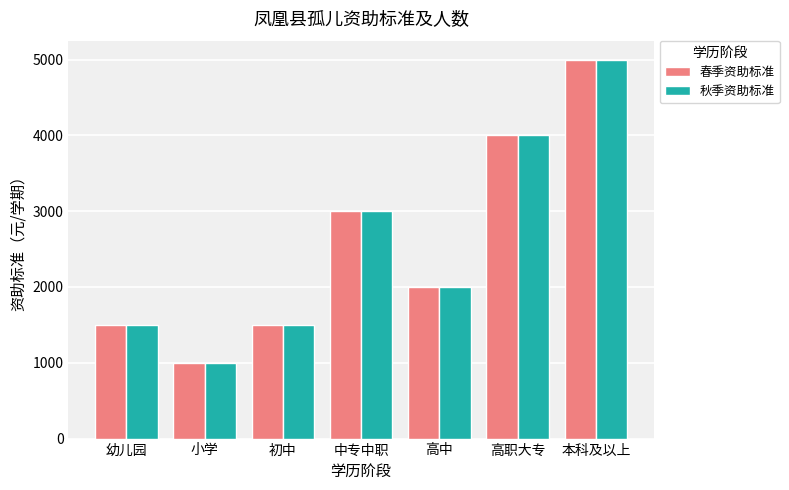

Reading left to right, list all the values displayed in this chart.

春季资助标准: 1500	1000	1500	3000	2000	4000	5000
秋季资助标准: 1500	1000	1500	3000	2000	4000	5000